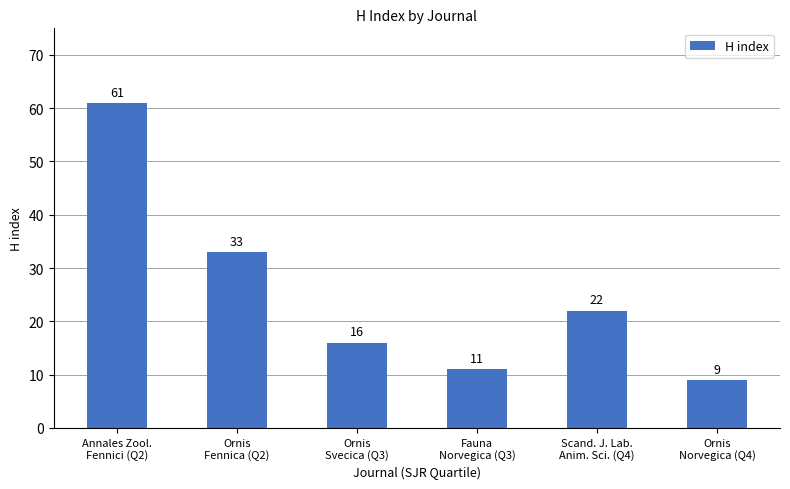

What is the difference between the maximum and minimum values?

52